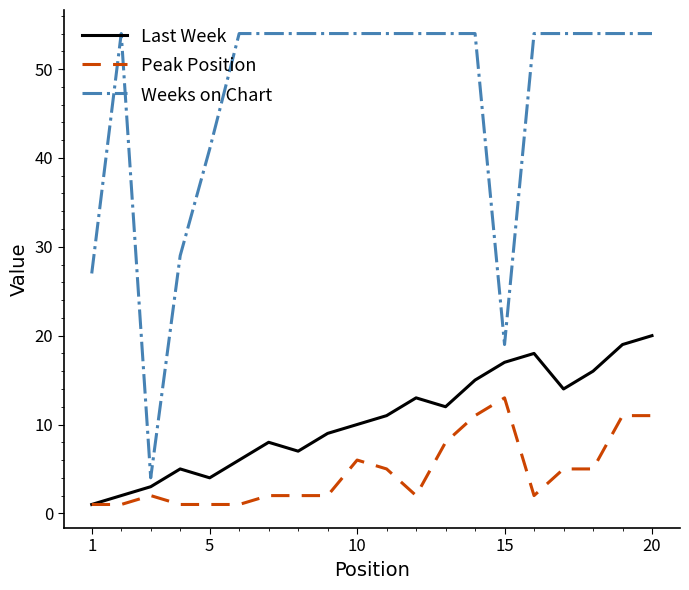

True or false: Last Week and Weeks on Chart intersect in this chart.

False